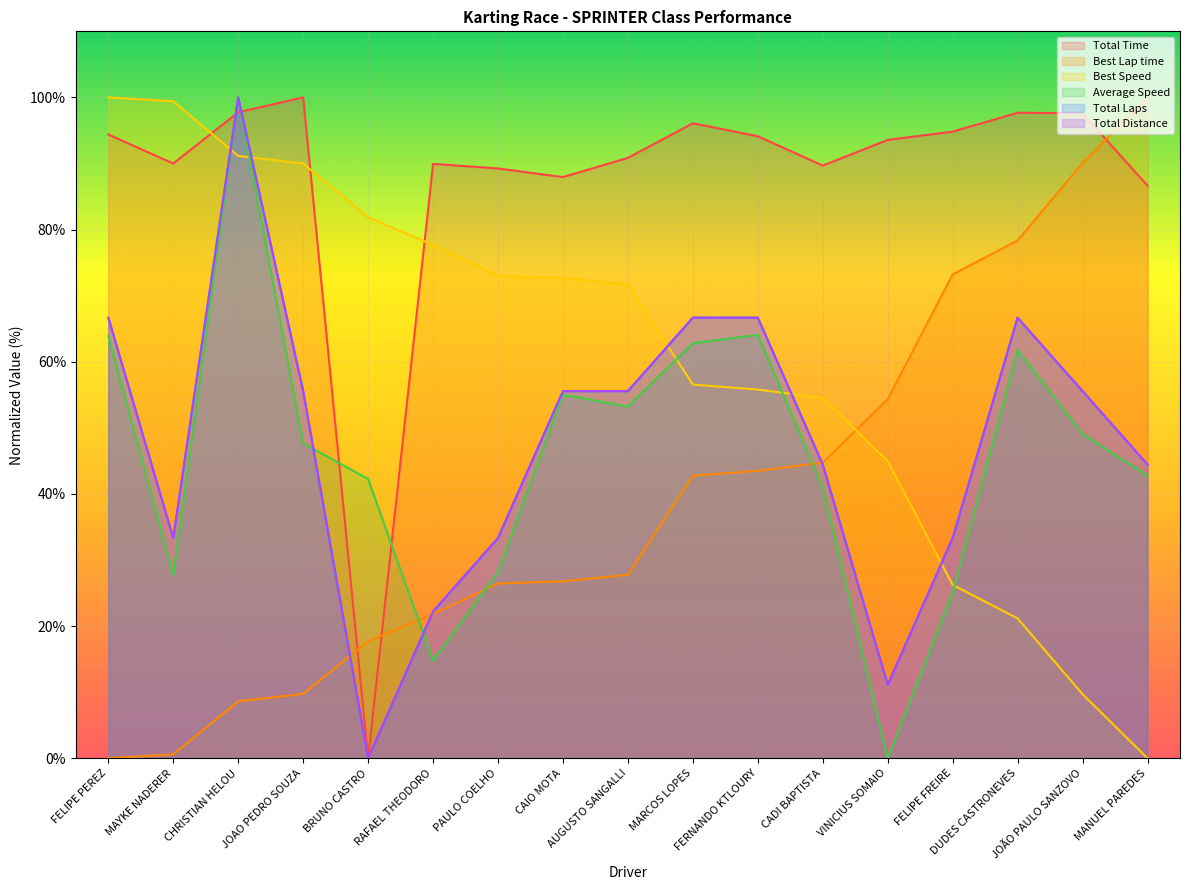

What is the difference between the maximum and minimum values in the Total Laps series?

100.0